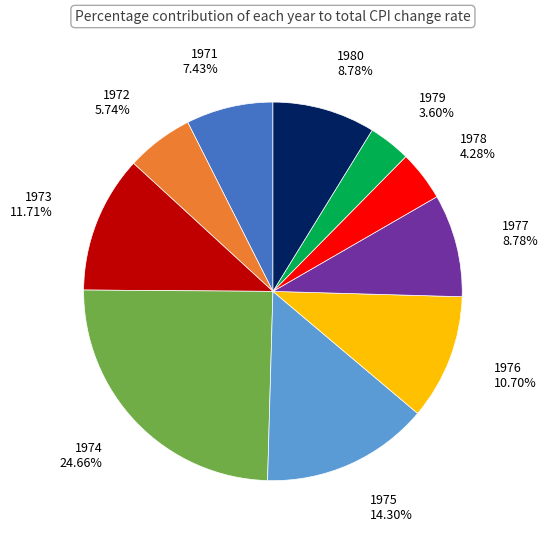

To the nearest percent, what portion does 1980 represent?

9%